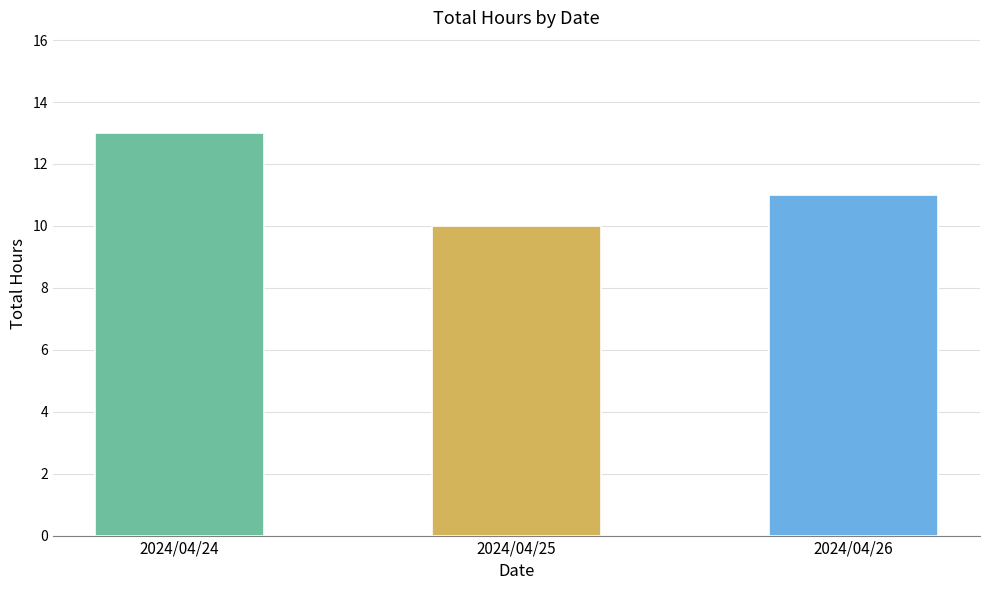

What is the value of the 1st bar from the left?

13